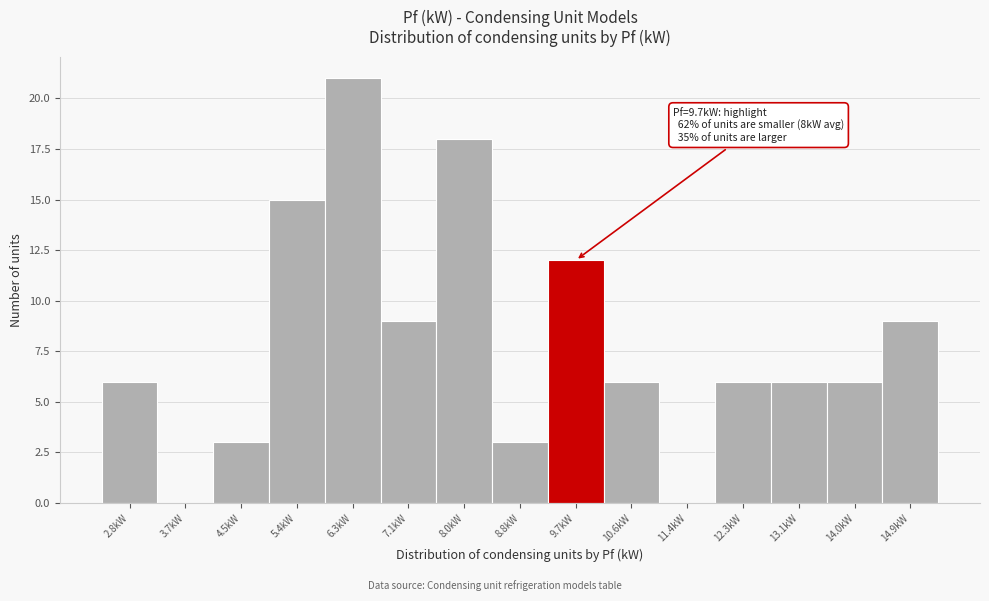

Which range on the x-axis has the tallest bar?

5.83 to 6.69